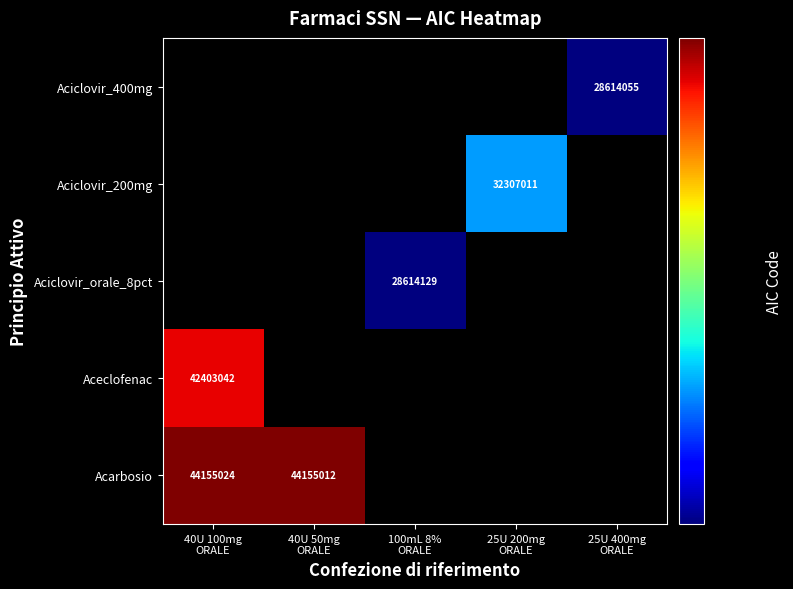

How many series are shown in this chart?

5